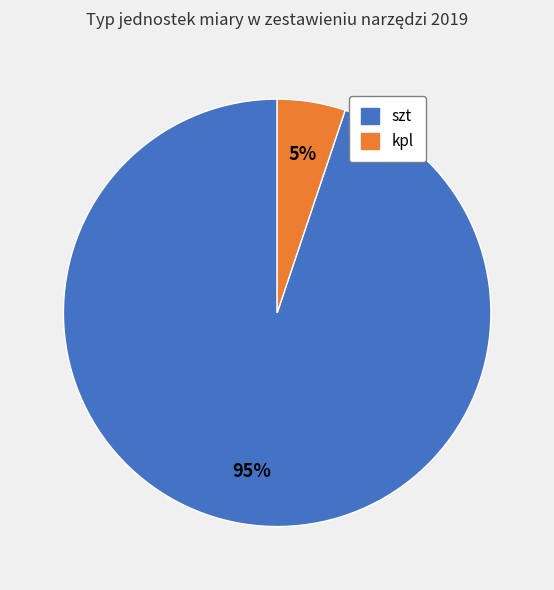

Count the number of slices in the pie.

2